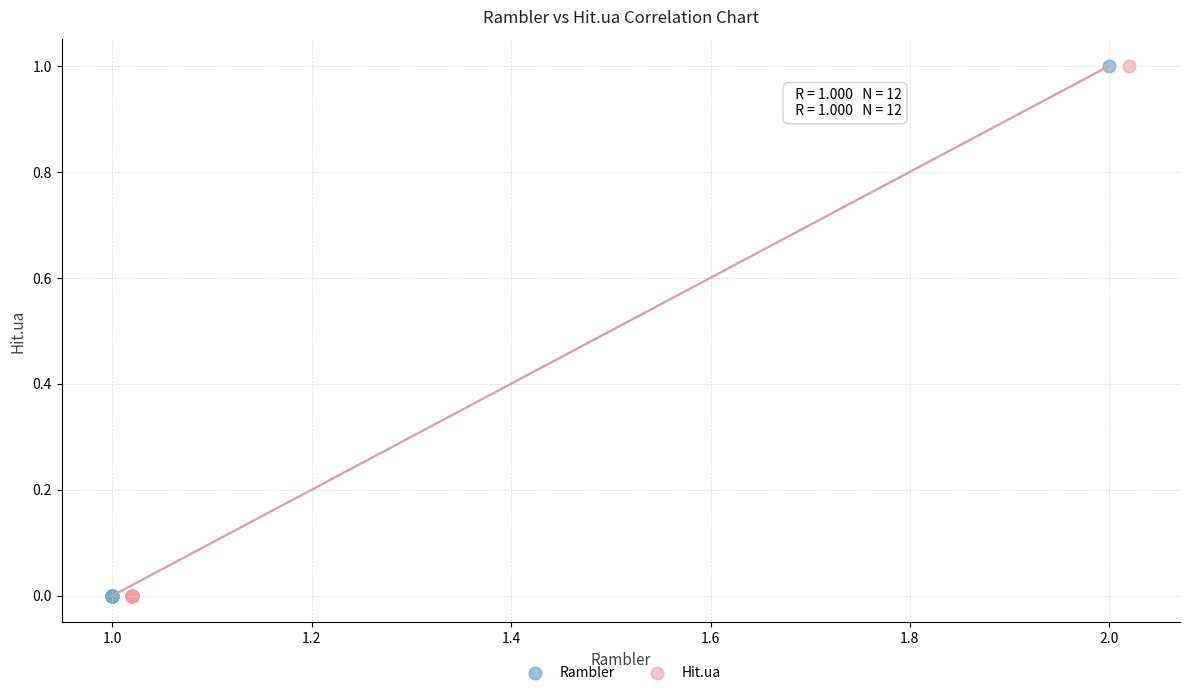

What are all the series names shown in the legend?

Rambler, Hit.ua